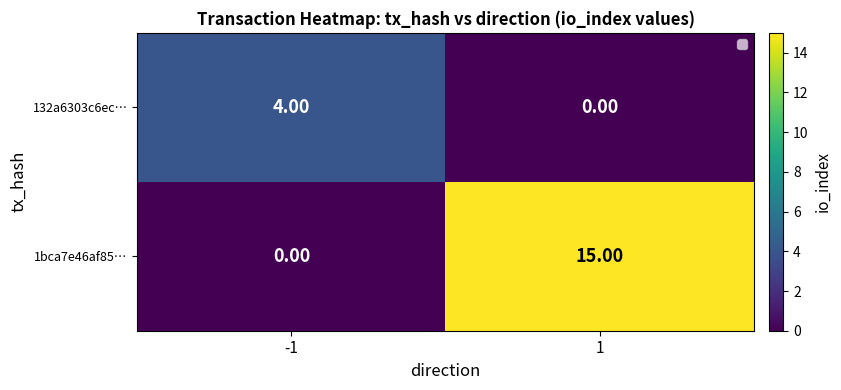

The 132a6303c6ec… series shows 0 at 1. True or false?

True